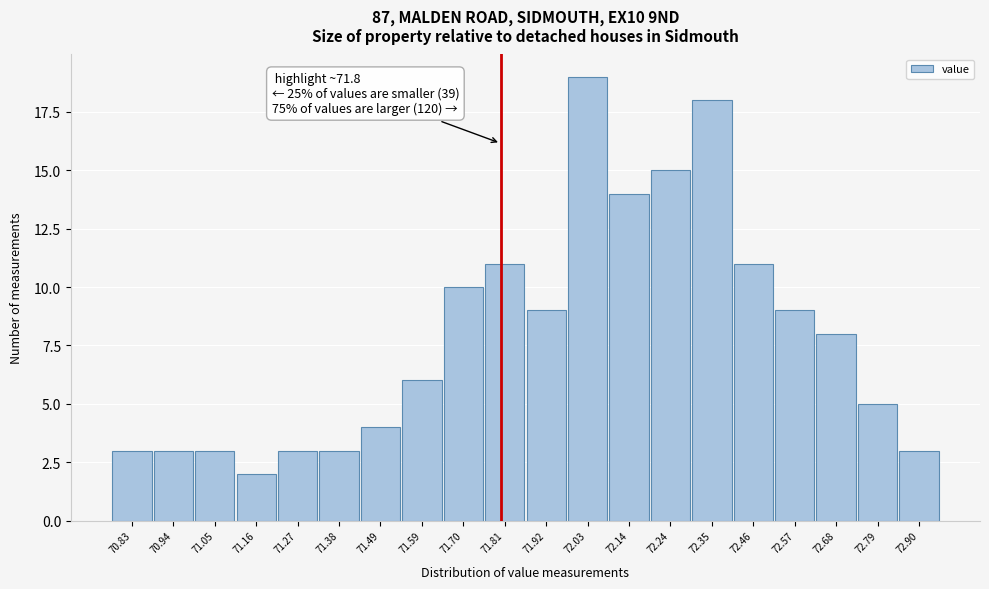

Over which range of the x-axis is the bar tallest?

71.98 to 72.08